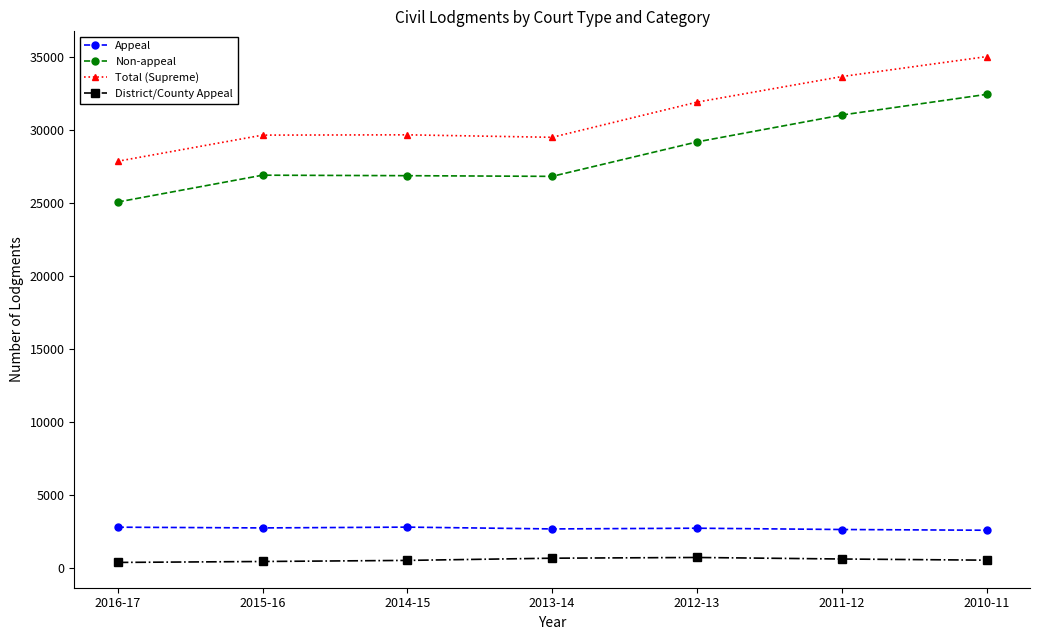

Where is Non-appeal nearest to the value 28764?

2012-13